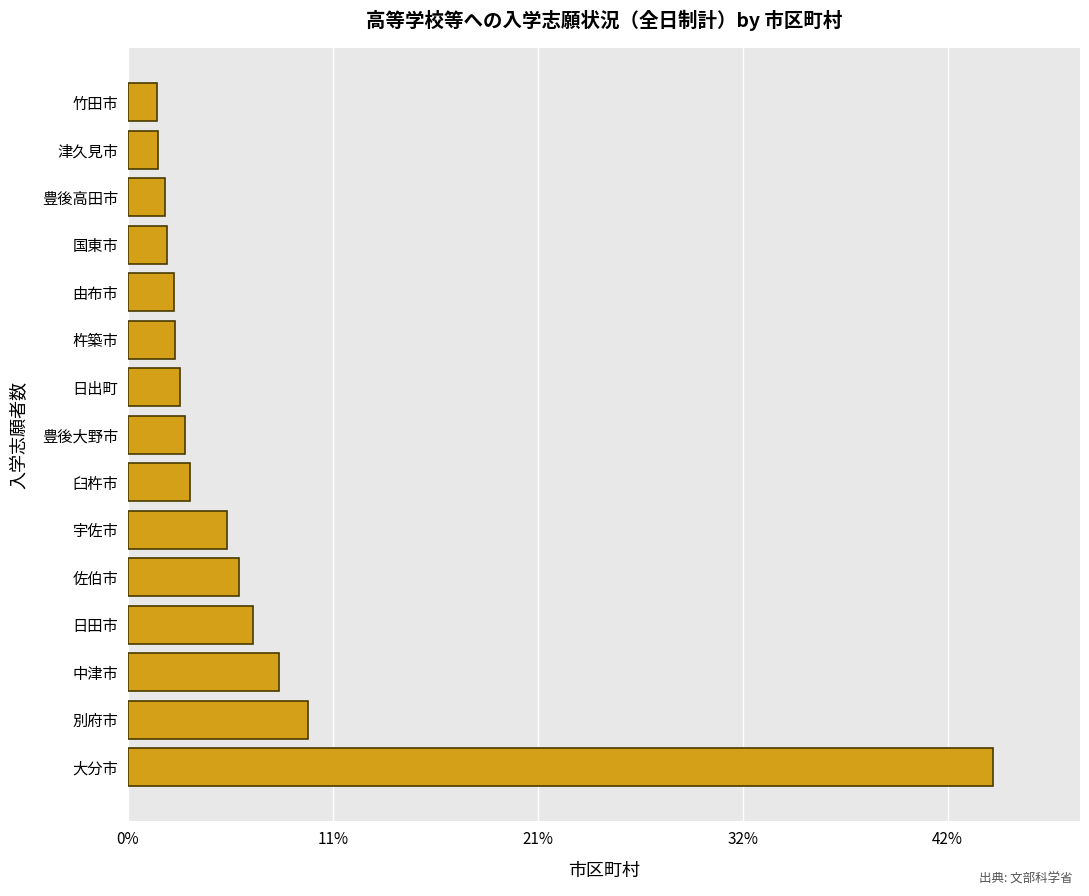

Are the bars horizontal?

Yes